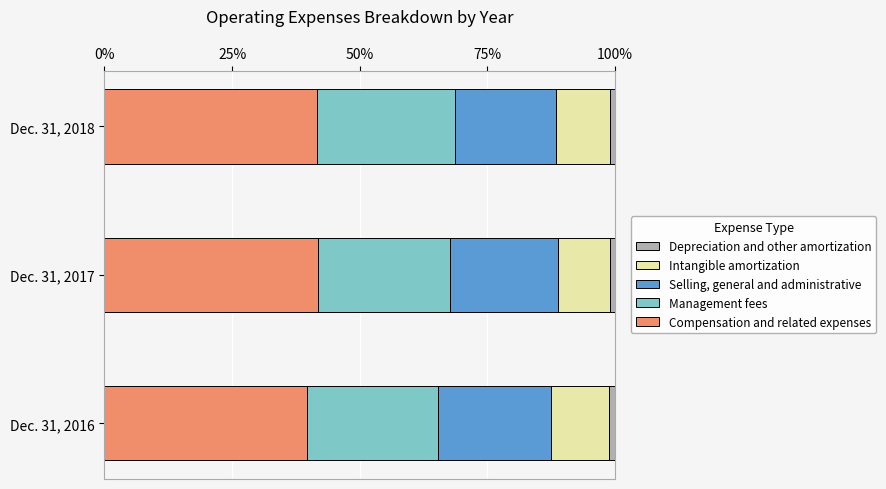

What are all the series names shown in the legend?

Depreciation and other amortization, Intangible amortization, Selling, general and administrative, Management fees, Compensation and related expenses